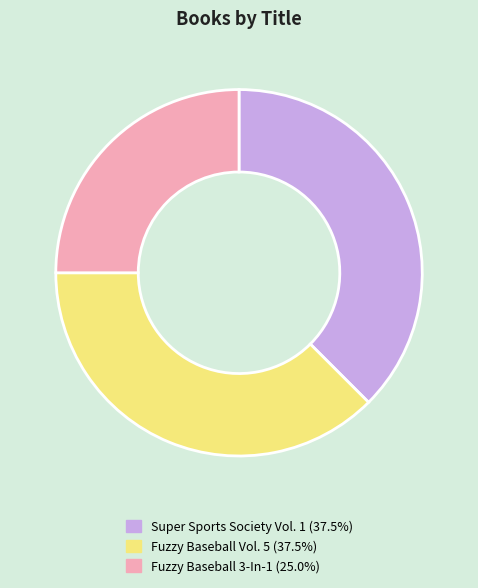

Approximately how many times larger is the value at Fuzzy Baseball Vol. 5 compared to Super Sports Society Vol. 1?

1.0